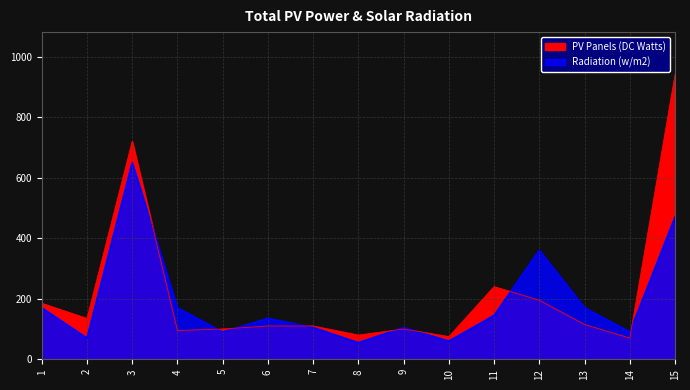

Which category has the highest value across all series?

15